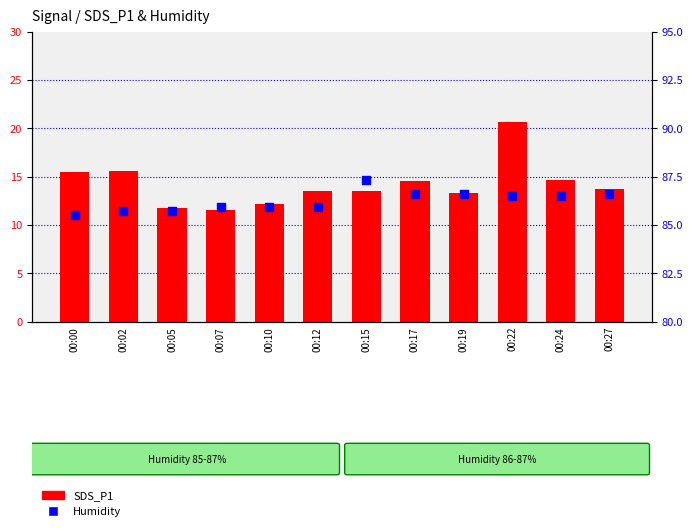

What is the total value across all series at 00:02?

101.3